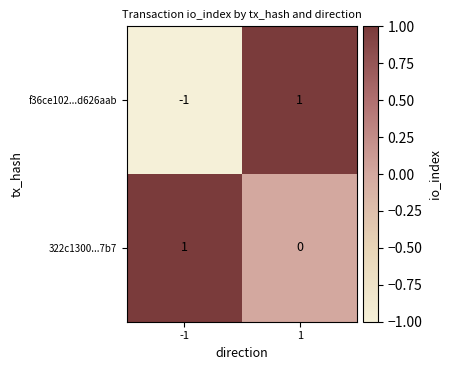

What is the spread (max minus min) of values at 1?

1